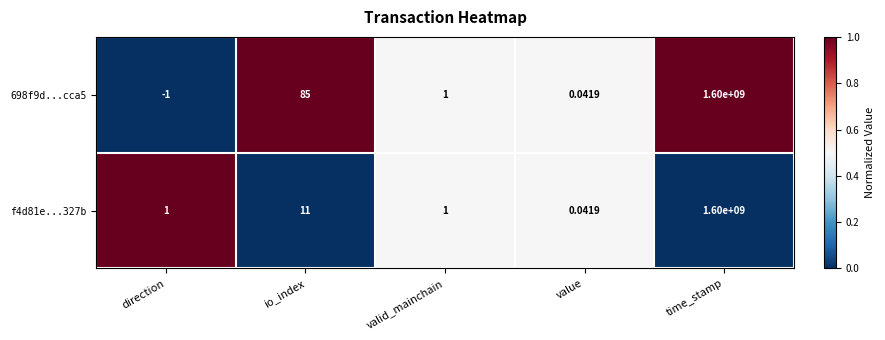

Which label corresponds to the smallest value in the chart?

direction